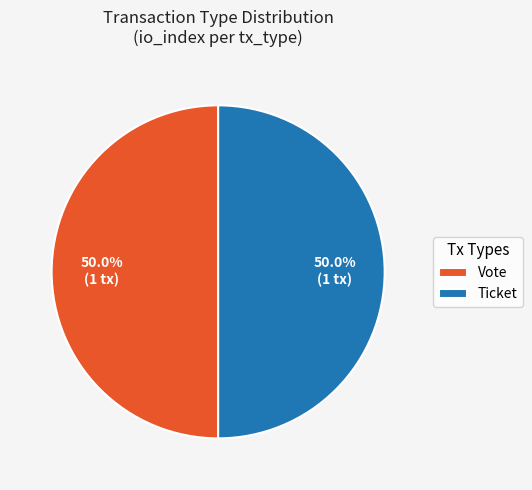

Combined, do Ticket and Vote account for over 50%?

Yes